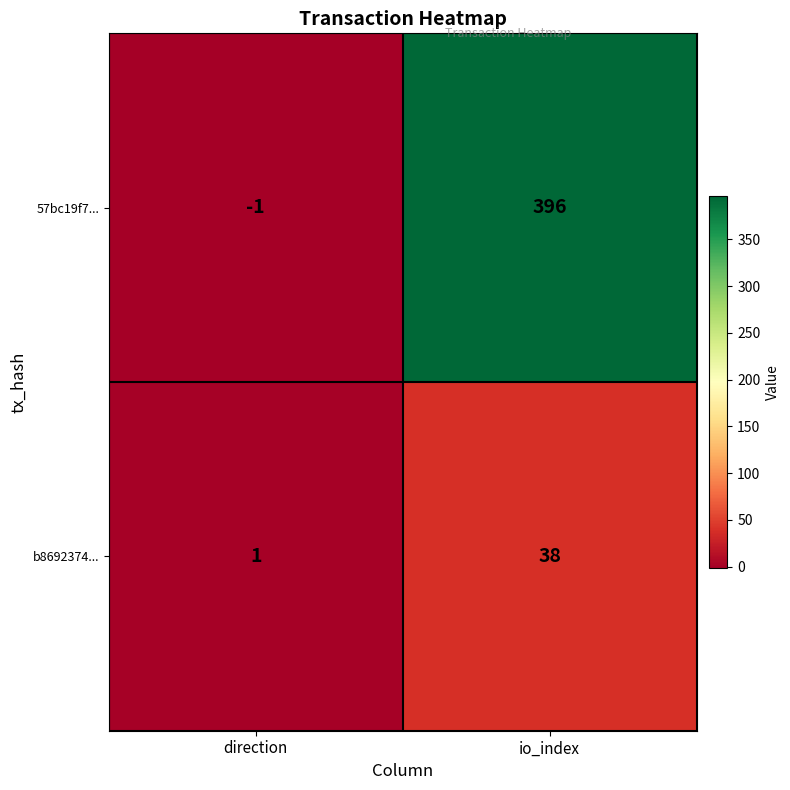

Which series changed the most between direction and io_index?

57bc19f7...